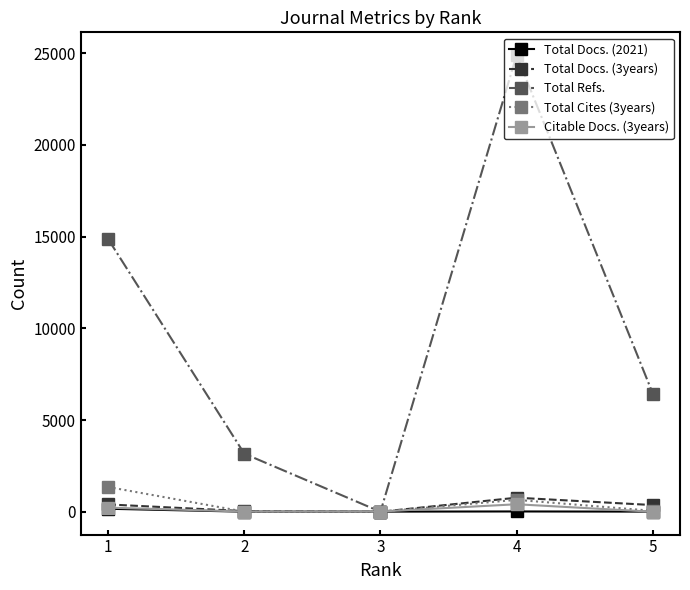

What is the sum of all Total Cites (3years) values?

2058